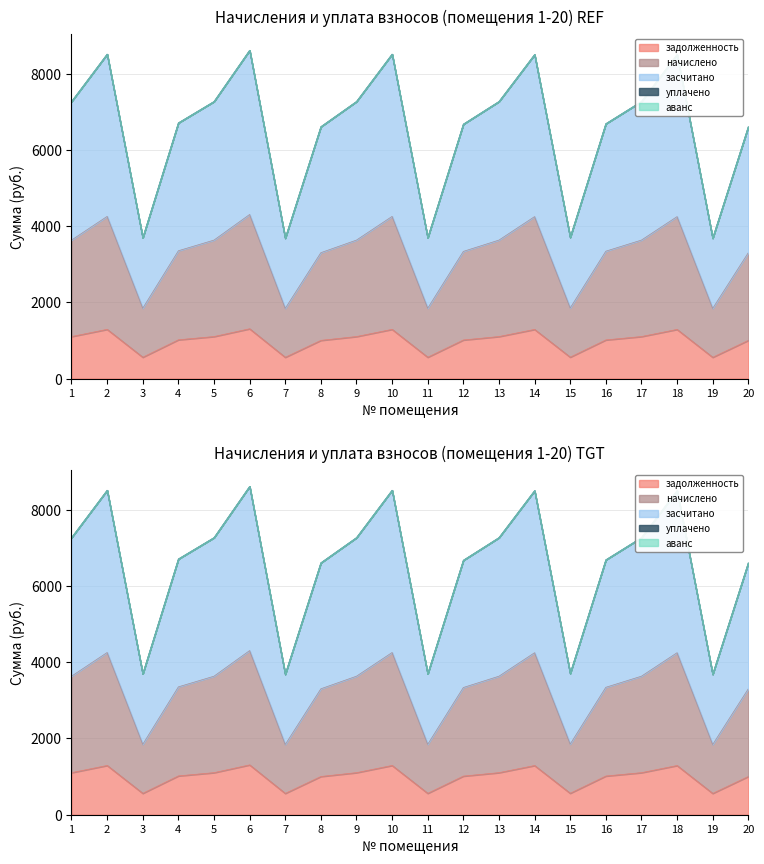

At which label does засчитано reach its peak?

6